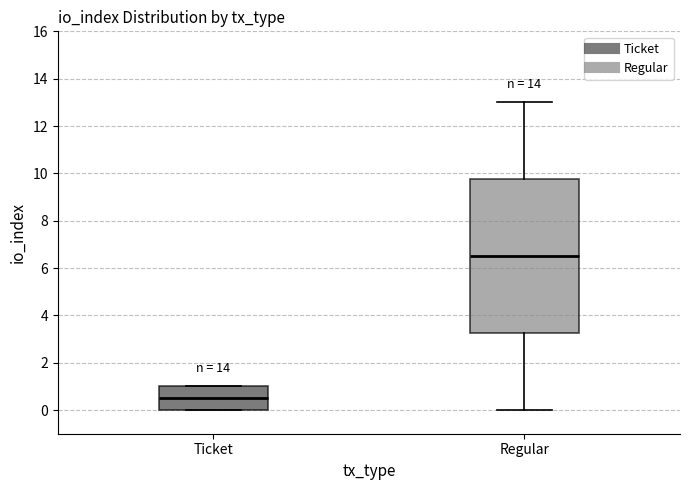

Where is the lower edge of the box for Regular on the y-axis? The values are not printed on the chart, so give them approximately, as read against the axis.

3.2